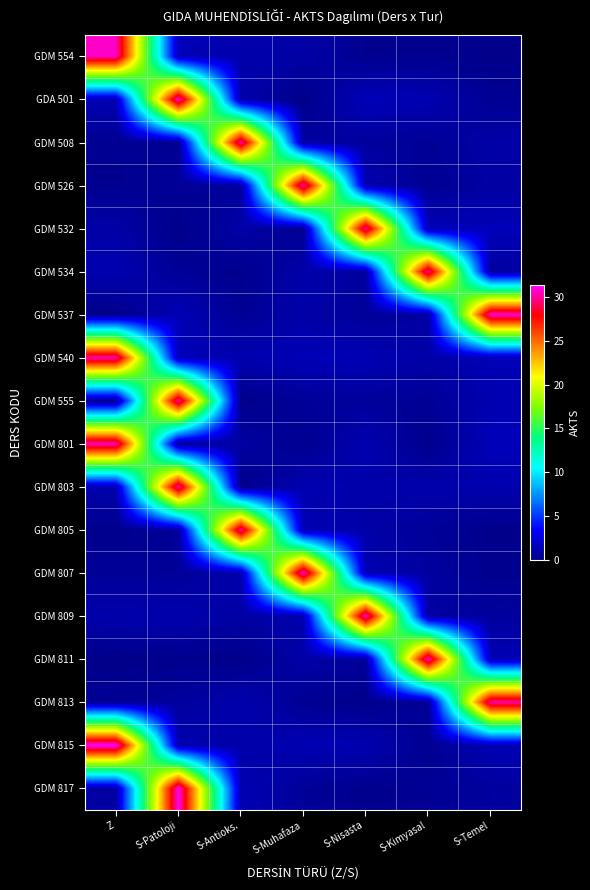

What is the total value across all series at S-Nisasta?

73.9